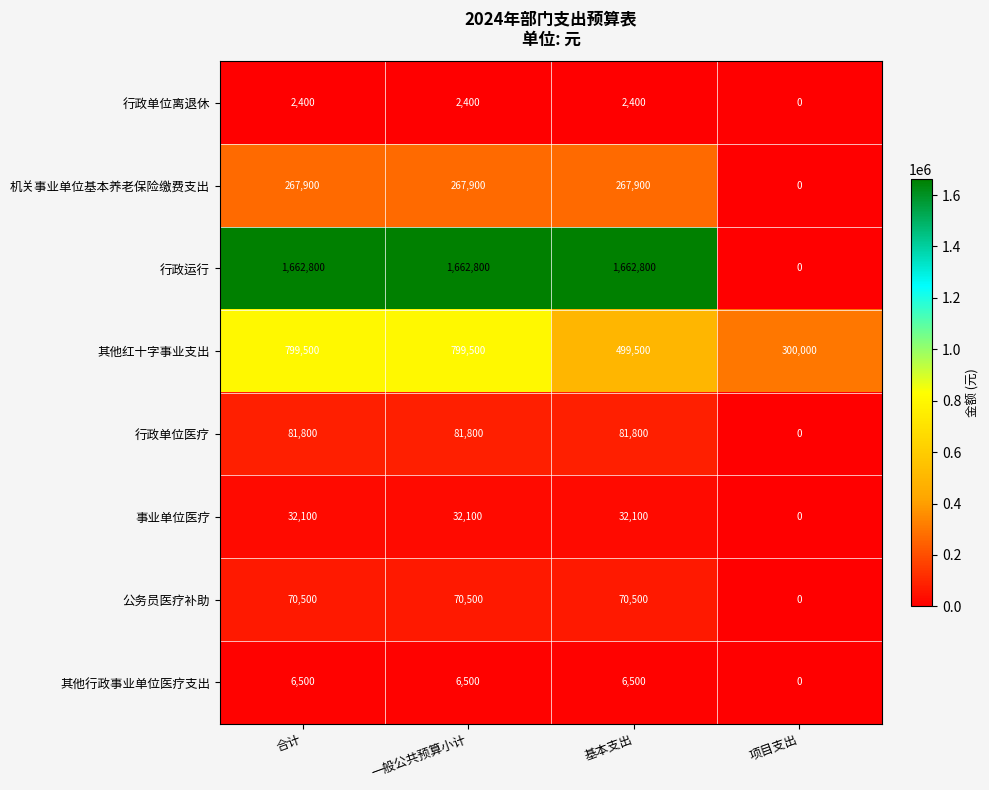

What is the difference between the maximum and minimum values in the 其他红十字事业支出 series?

499500